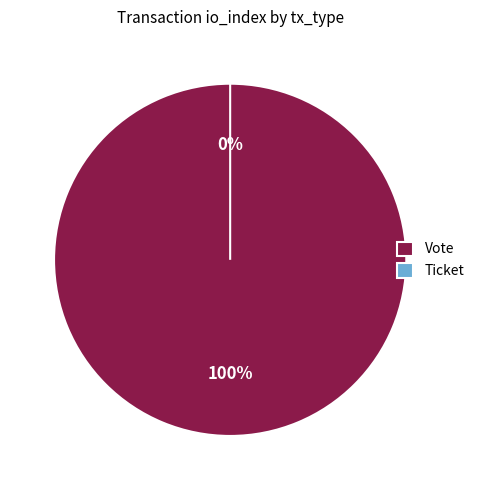

Rank the categories by value from highest to lowest.

Vote, Ticket